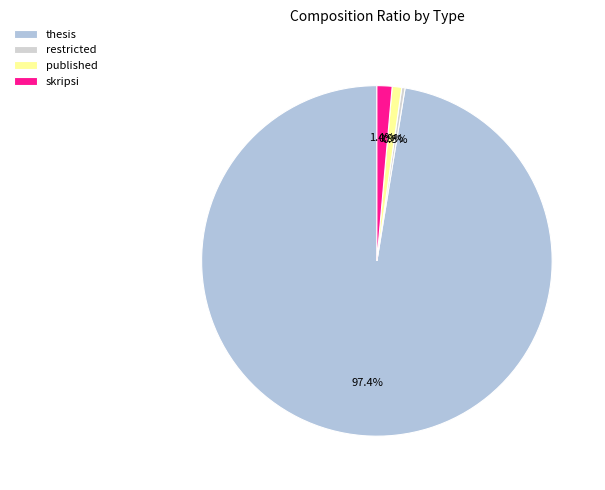

To the nearest percent, what is the difference between the skripsi and published slice percentages?

1%